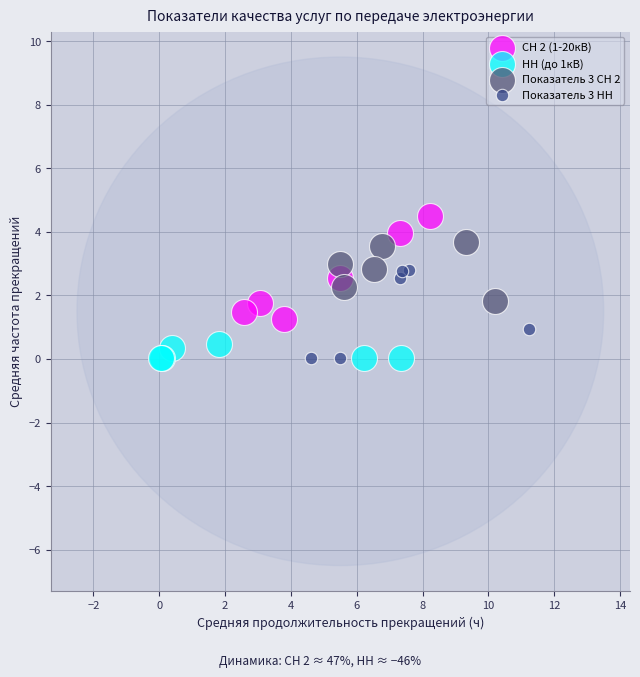

Which series reaches the maximum Y coordinate?

СН 2 (1-20кВ)